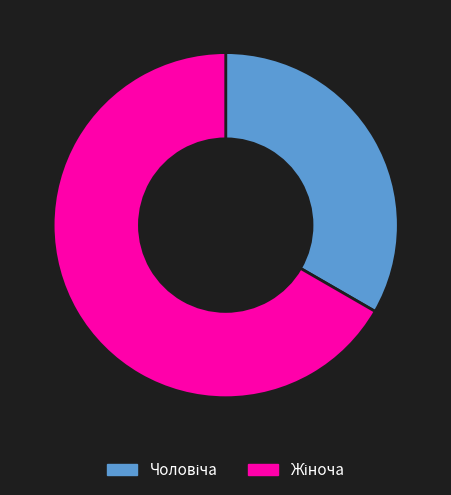

Does any single category account for the majority?

Yes